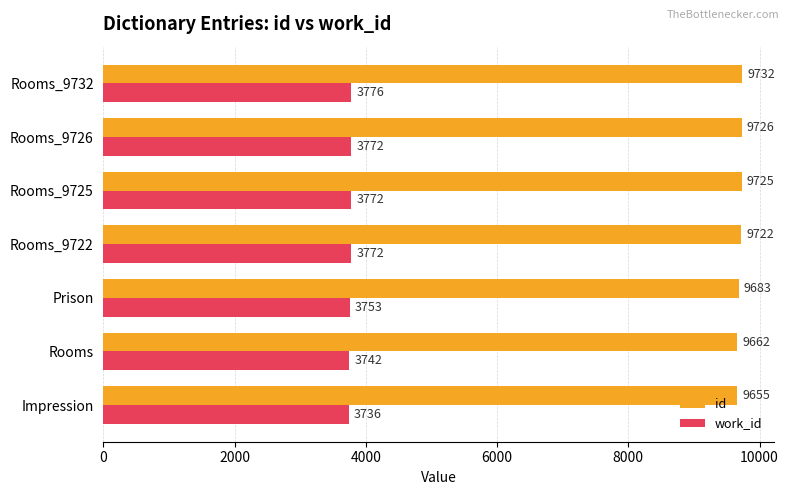

Count the work_id values in the range 3742 to 3772.

5